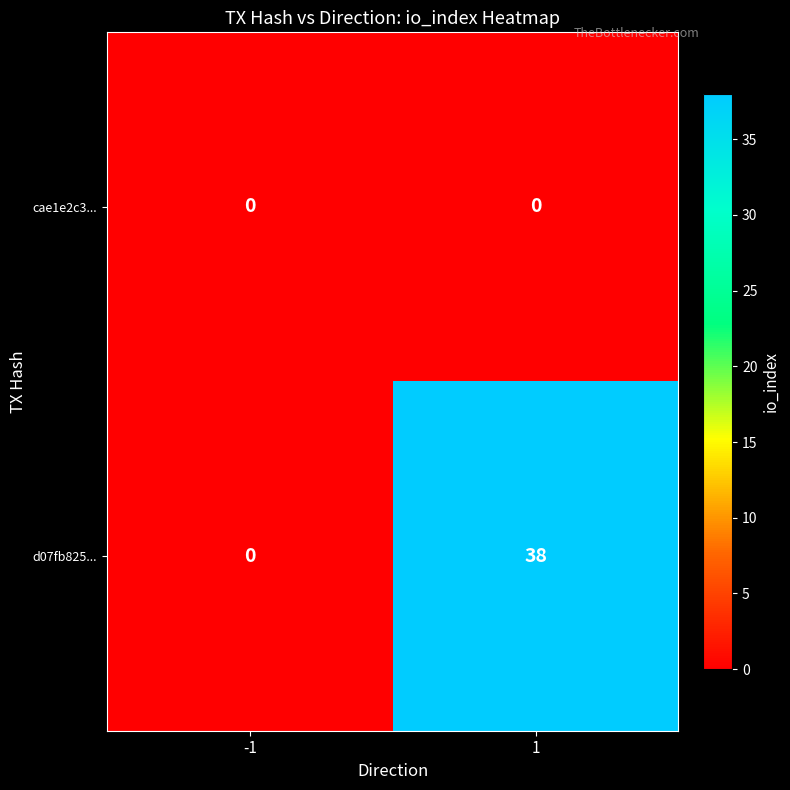

List the series in order of their peak value, highest first.

d07fb825..., cae1e2c3...